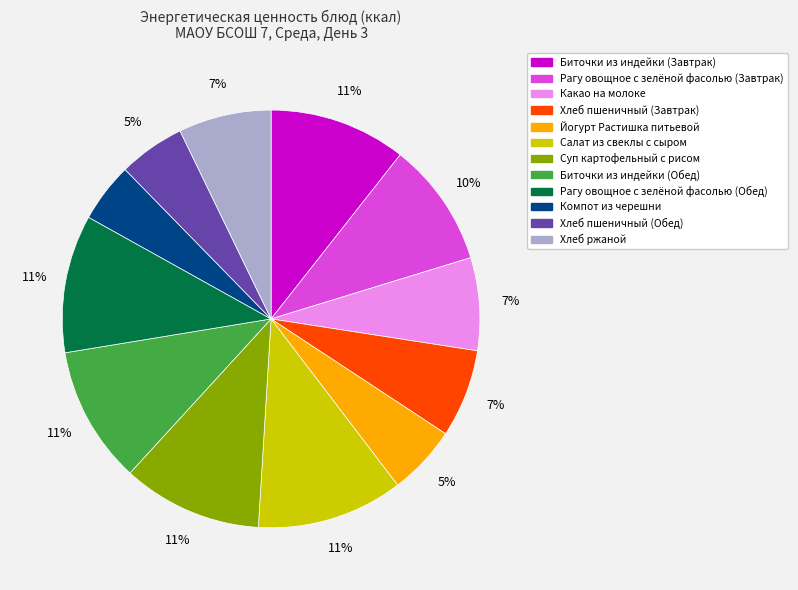

To the nearest percent, what is the average slice percentage?

8%